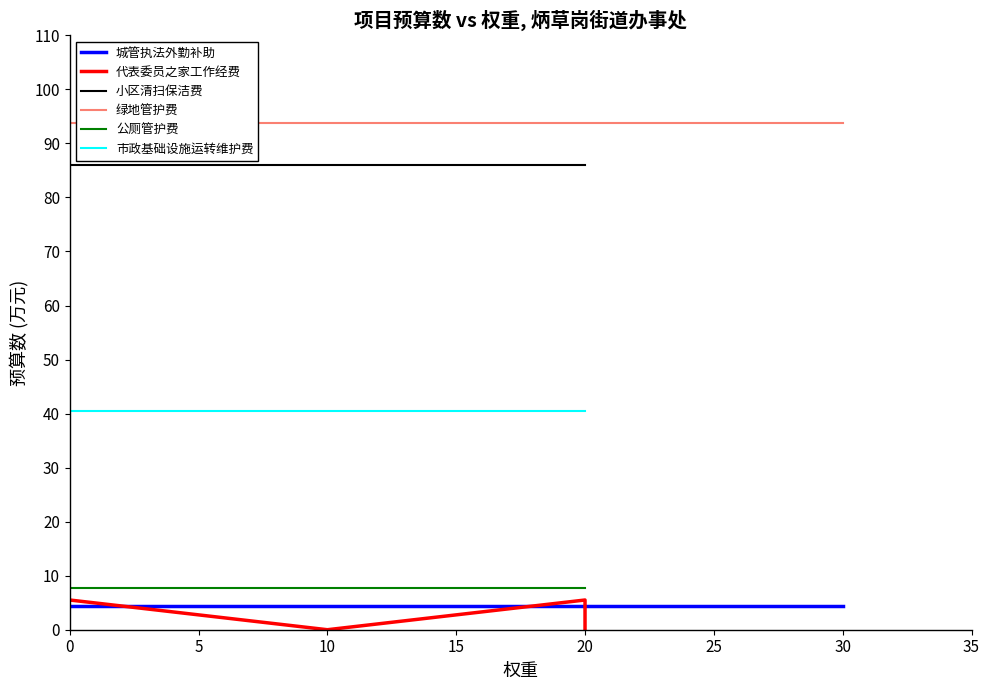

What is the lowest value of the 小区清扫保洁费 series?

86.0